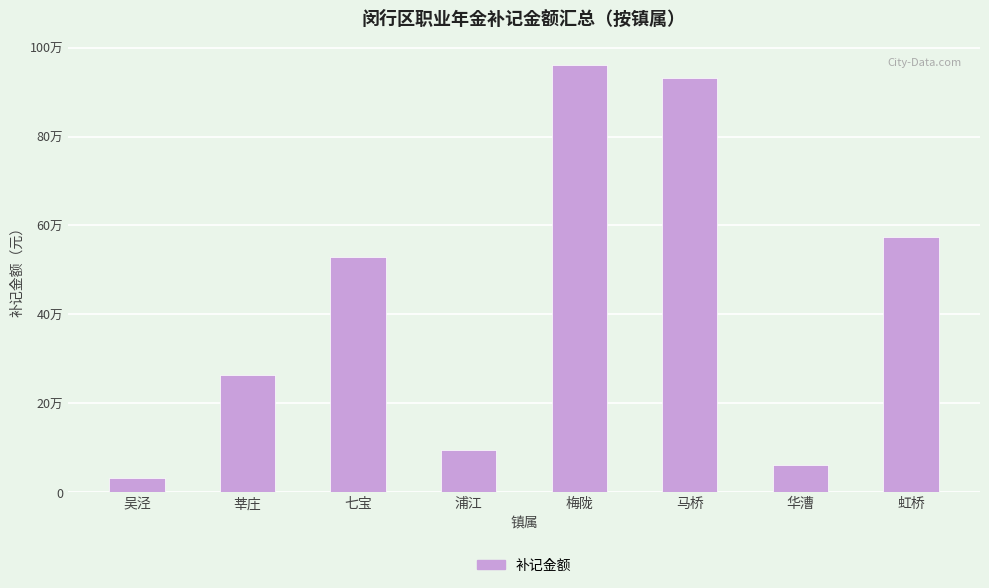

What is the label of the 3rd bar from the left?

七宝